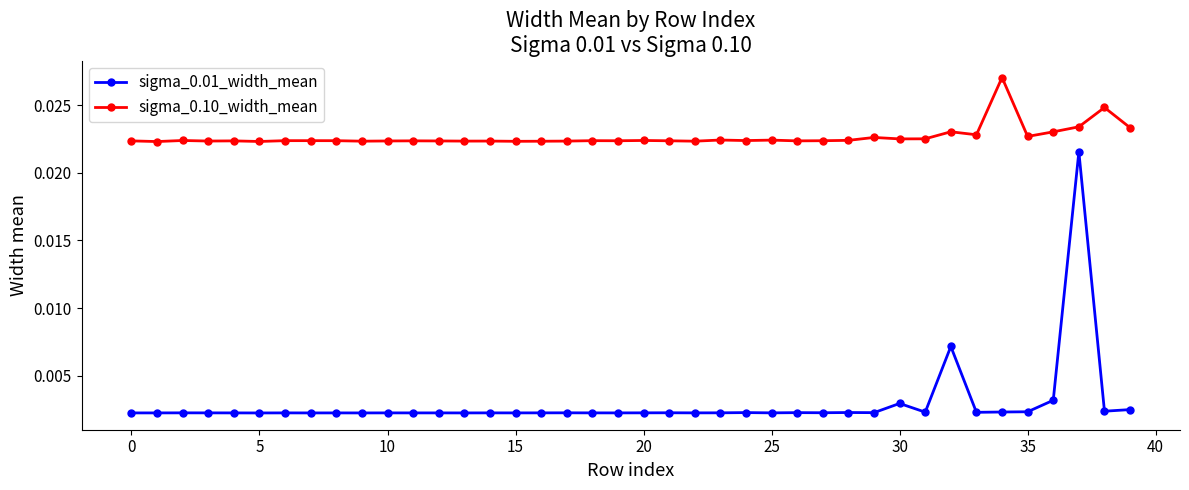

Rank the series by their maximum value, from highest to lowest.

sigma_0.10_width_mean, sigma_0.01_width_mean